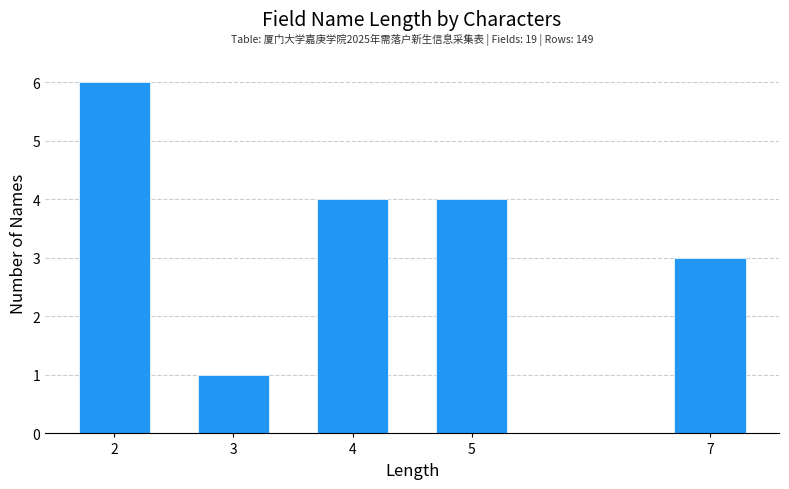

Reading right to left, extract all data points from this chart.

3	4	4	1	6